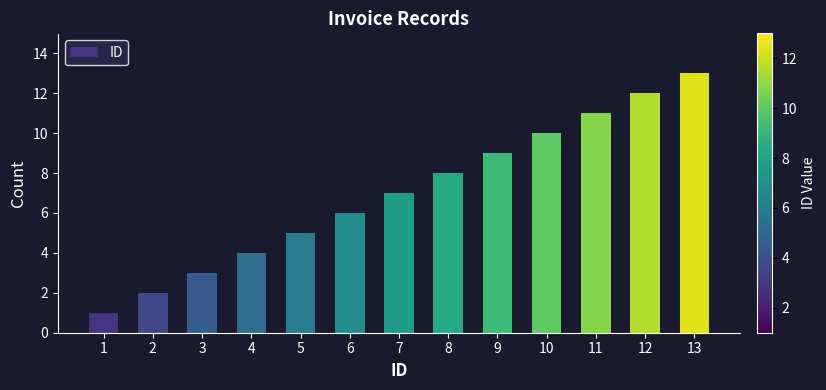

How many data points are less than 7?

6